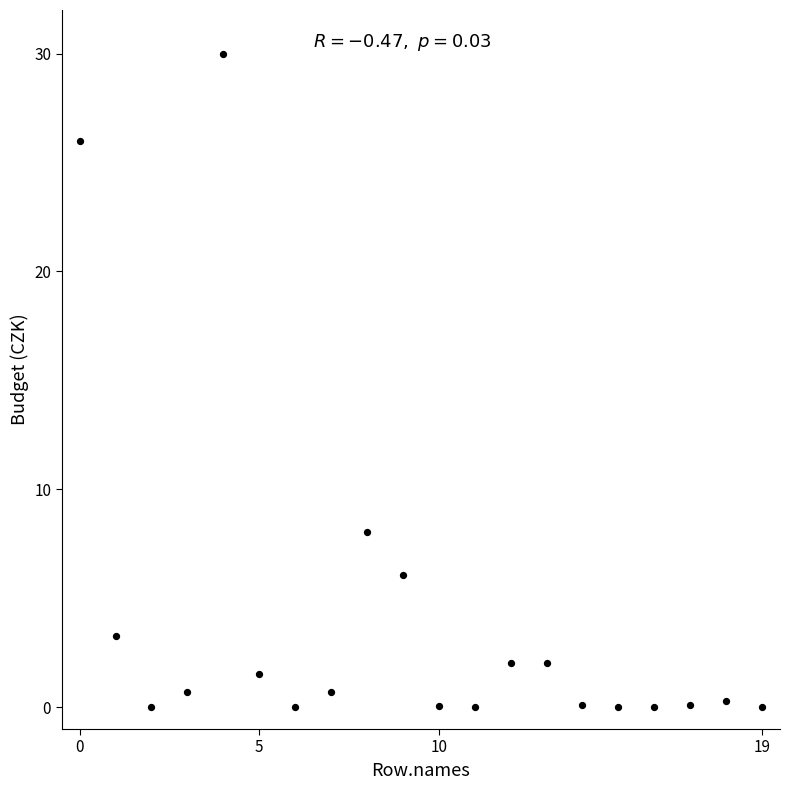

What Y value in the scatter plot is closest to 15?

8.0